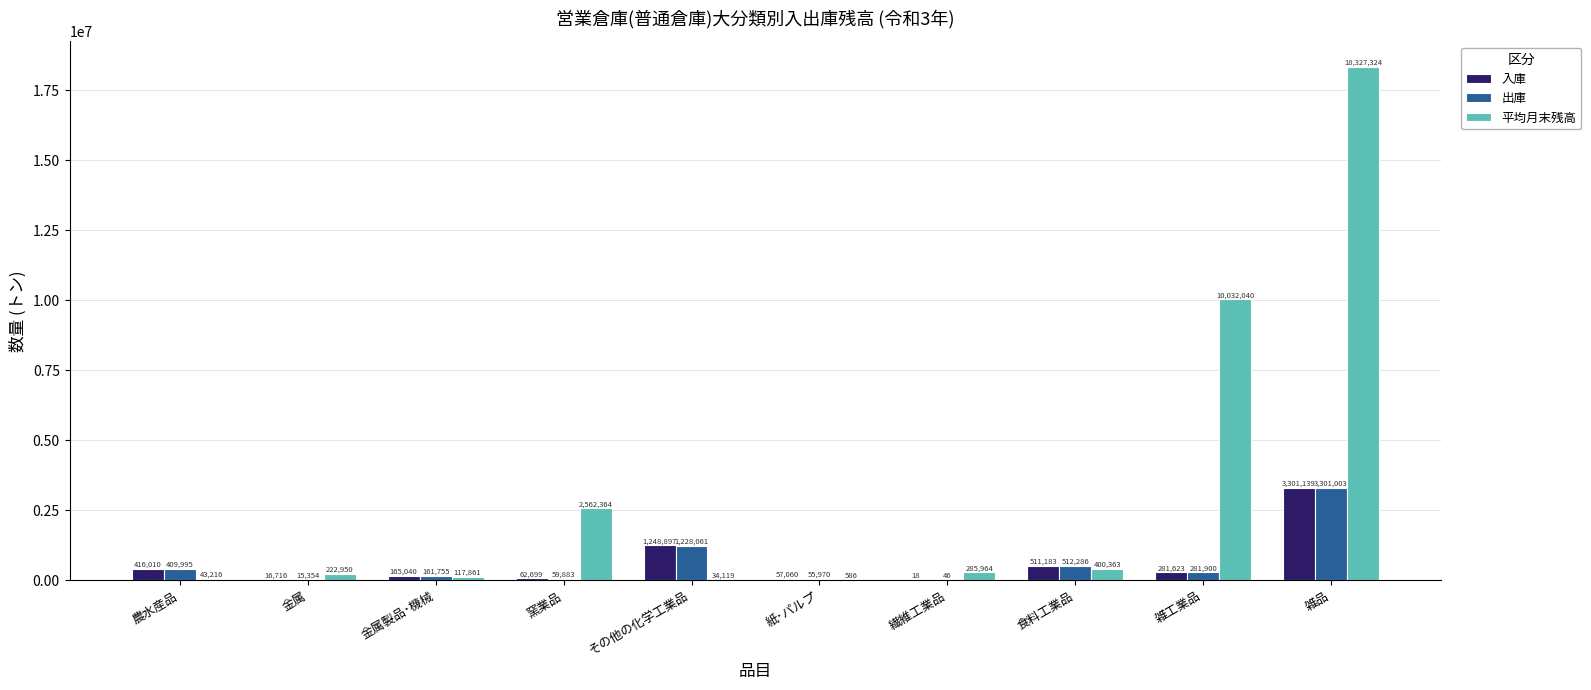

What is the approximate value of 入庫 at 食料工業品, to the nearest 100?

511200